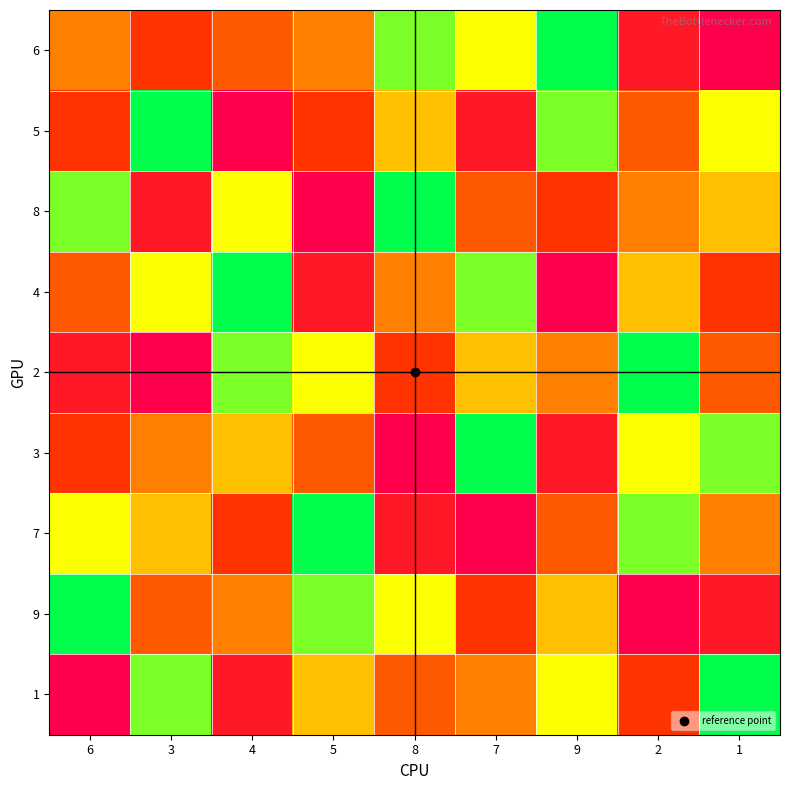

Count the number of data series in this chart.

9